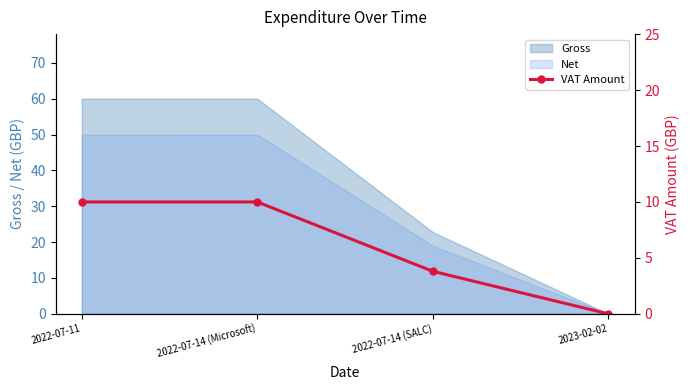

Where is Gross nearest to the value 30?

2022-07-14 (SALC)